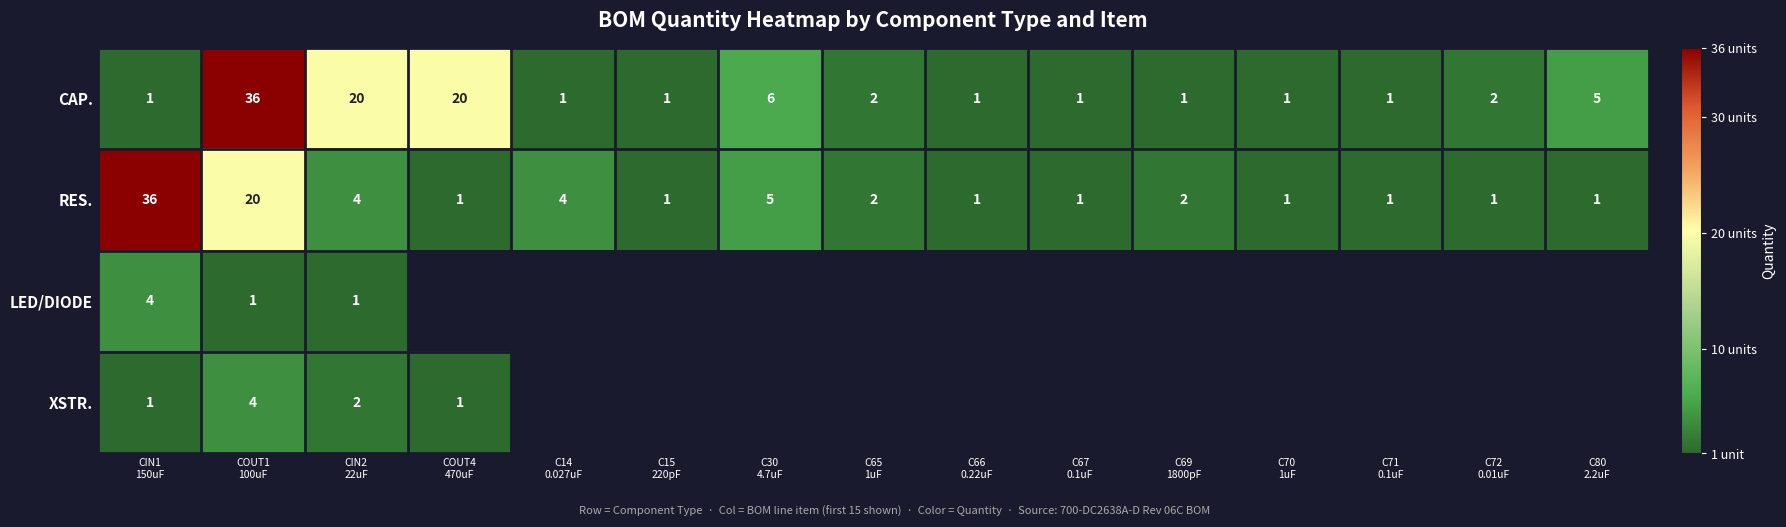

What is the difference between the second highest and minimum values in the RES. series?

19